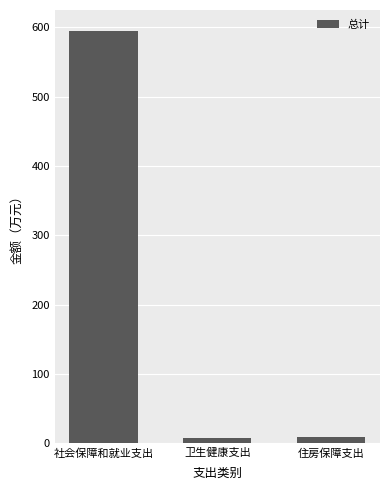

What is the label of the 2nd bar from the left?

卫生健康支出